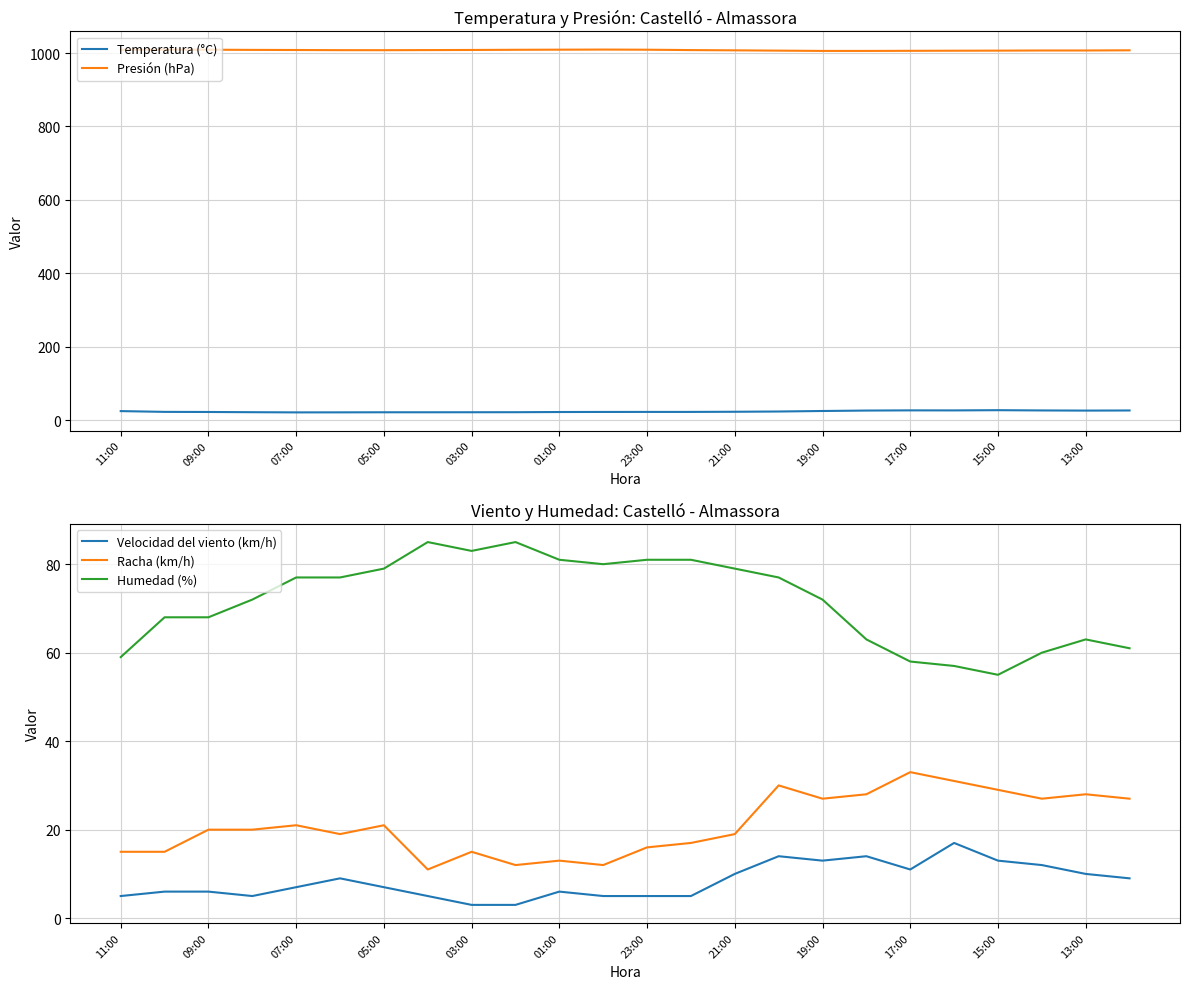

What is the minimum value for Racha (km/h)?

11